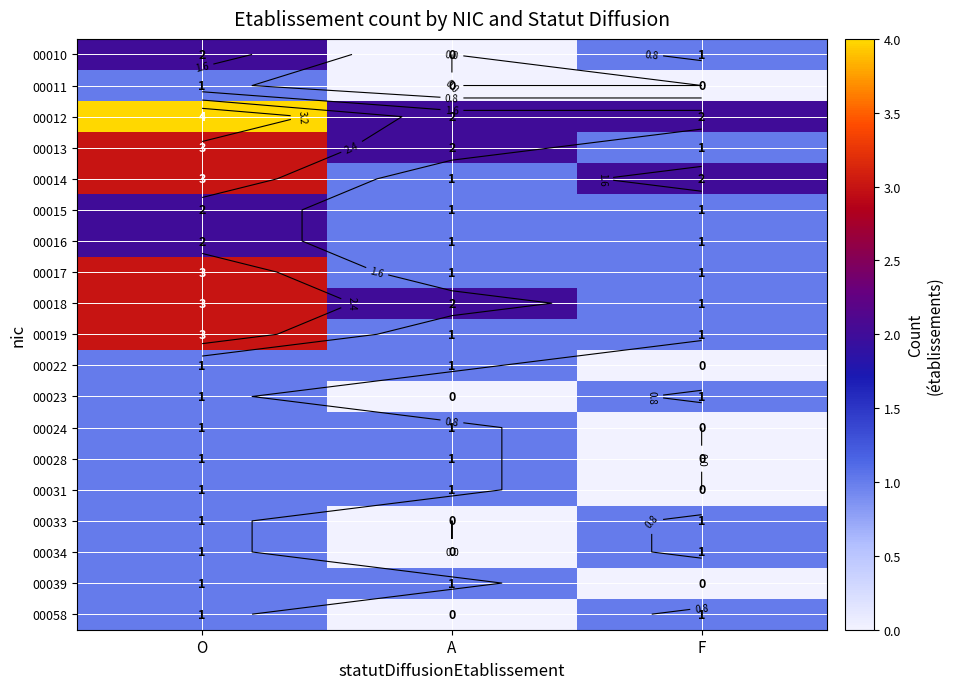

Is the value of 00016 at A greater than the value of 00010 at A?

Yes